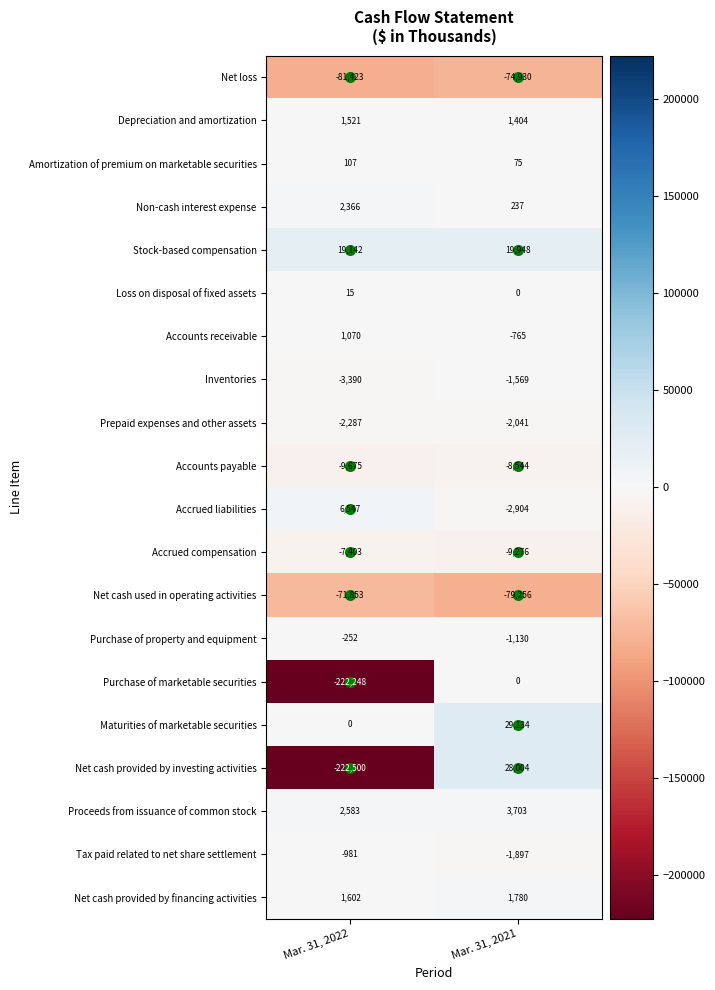

What is the sum of all Accrued compensation values?

-16679